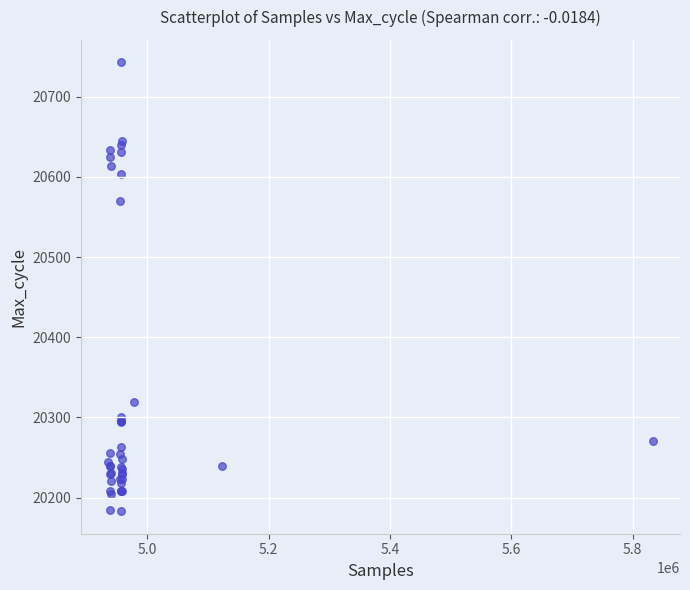

What Y value in the scatter plot is closest to 20463?

20570